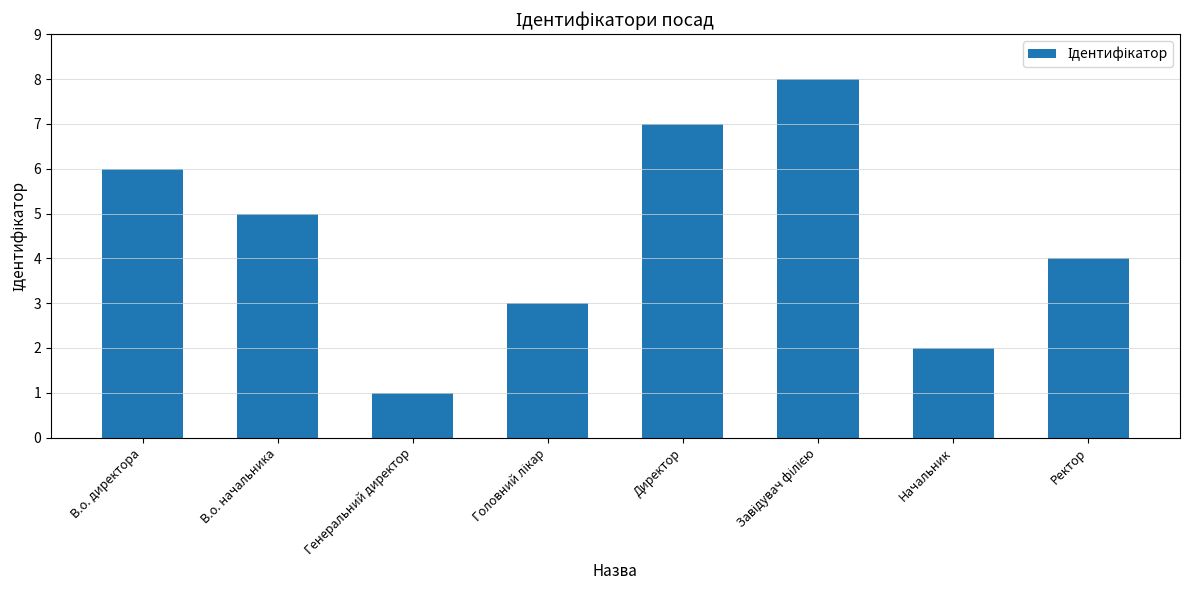

How many data points does each series have?

8